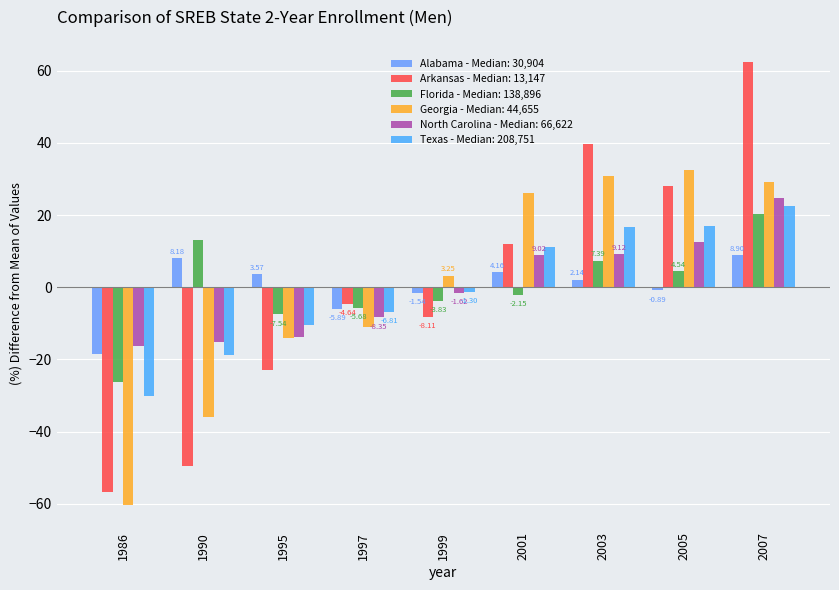

What is the total value across all series at 2003?

105.7